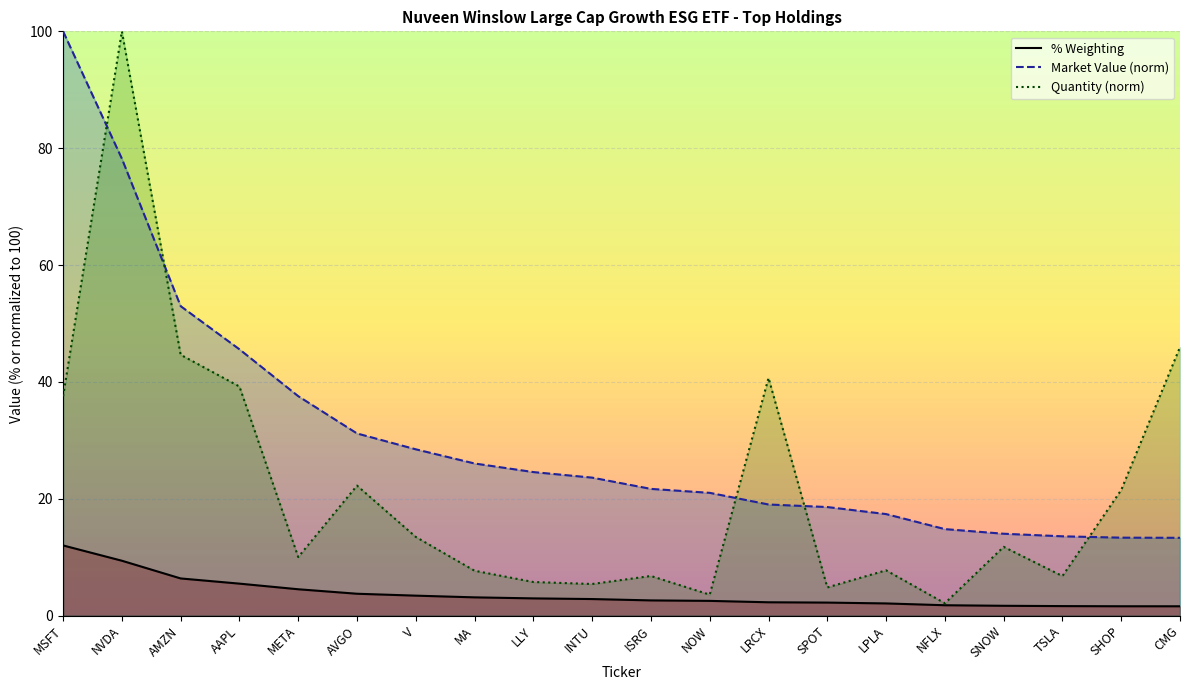

The Quantity series shows 14.9 at SHOP. True or false?

False